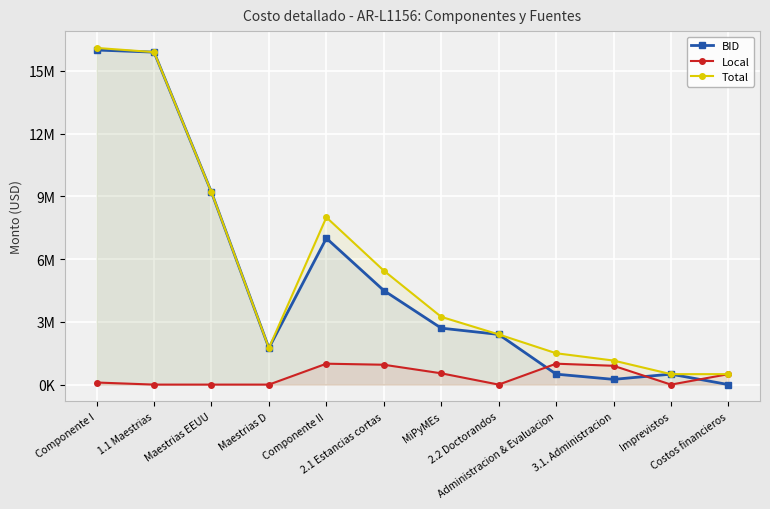

Where is the first local minimum for Local?

2.2 Doctorandos